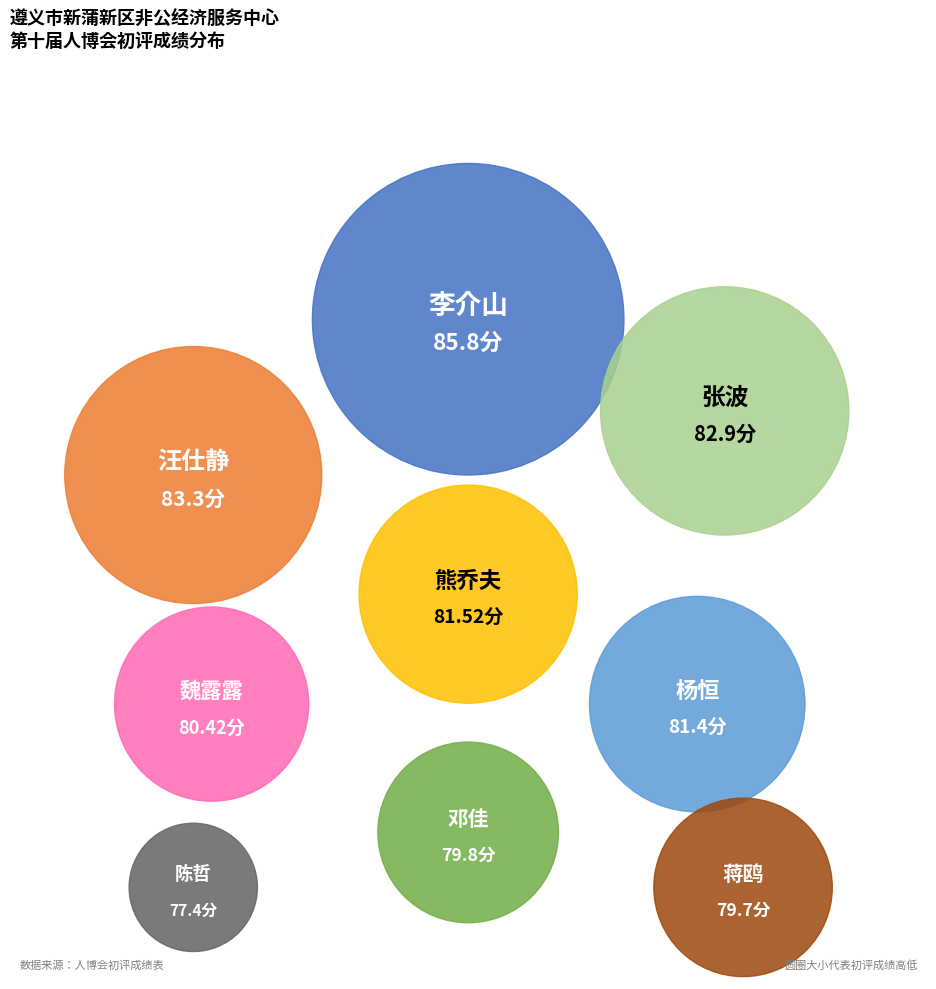

Count the number of slices in the pie.

9